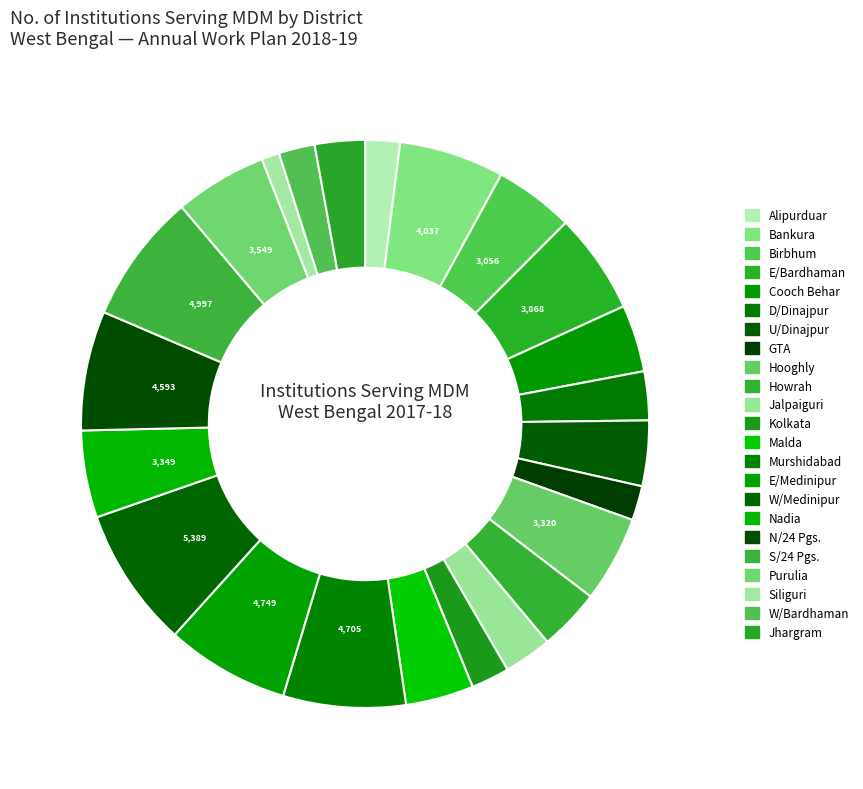

Count the number of slices in the pie.

23